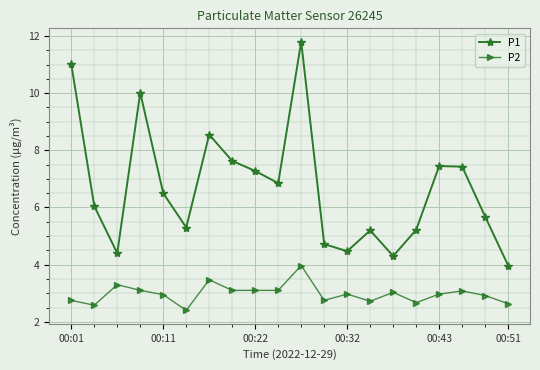

How many interior local peaks does the P1 series have?

5